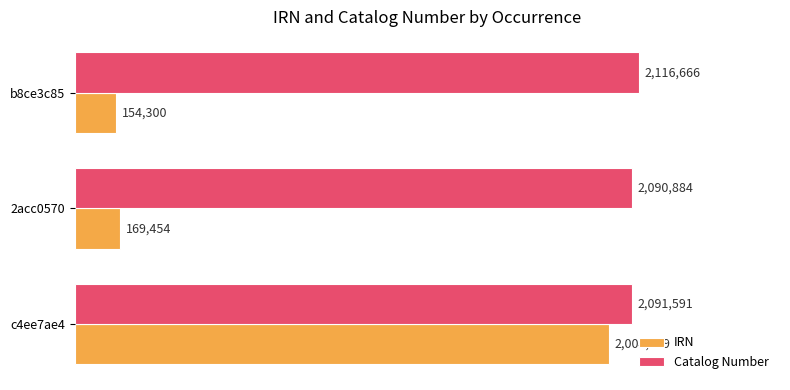

What are all the series names shown in the legend?

IRN, Catalog Number